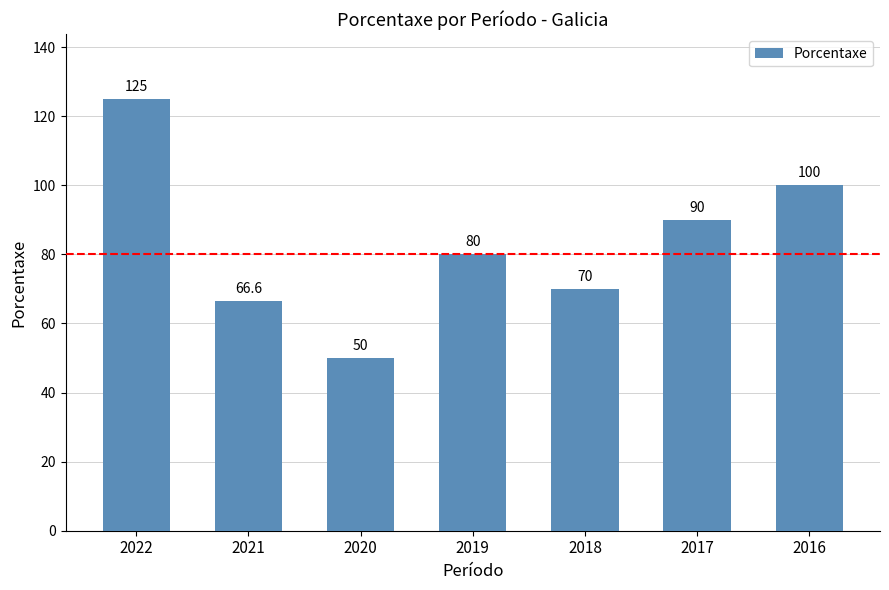

What is the difference between the maximum and minimum values?

75.0